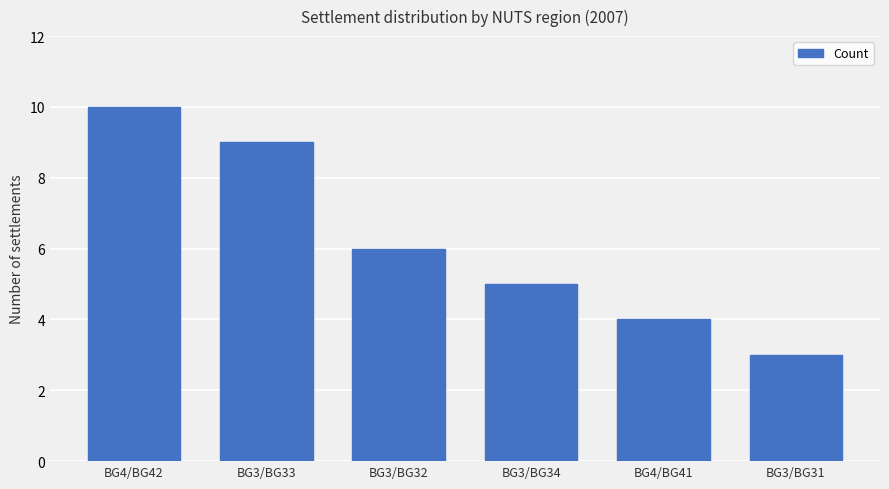

How many data points are less than 6?

3